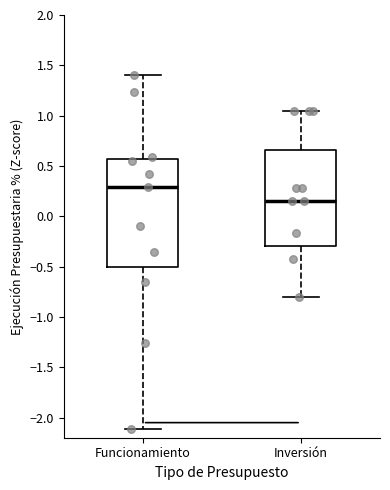

Comparing the boxes themselves (not the whiskers), which one is the tallest?

Funcionamiento